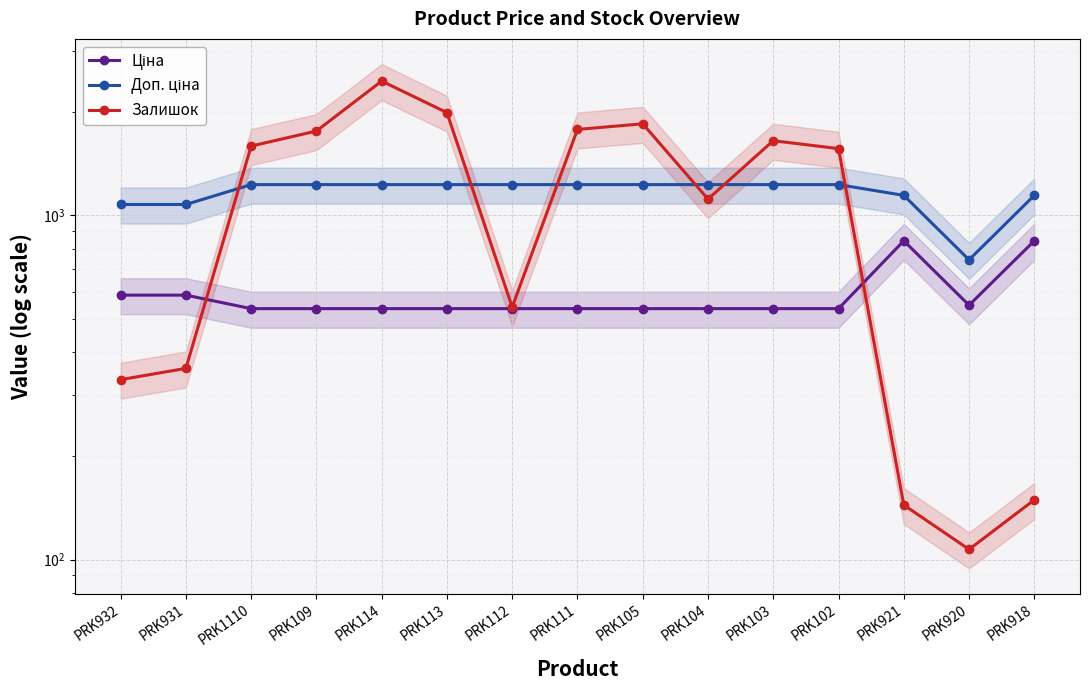

What is the value of the Доп. ціна point at the 3rd from the left?

1227.2